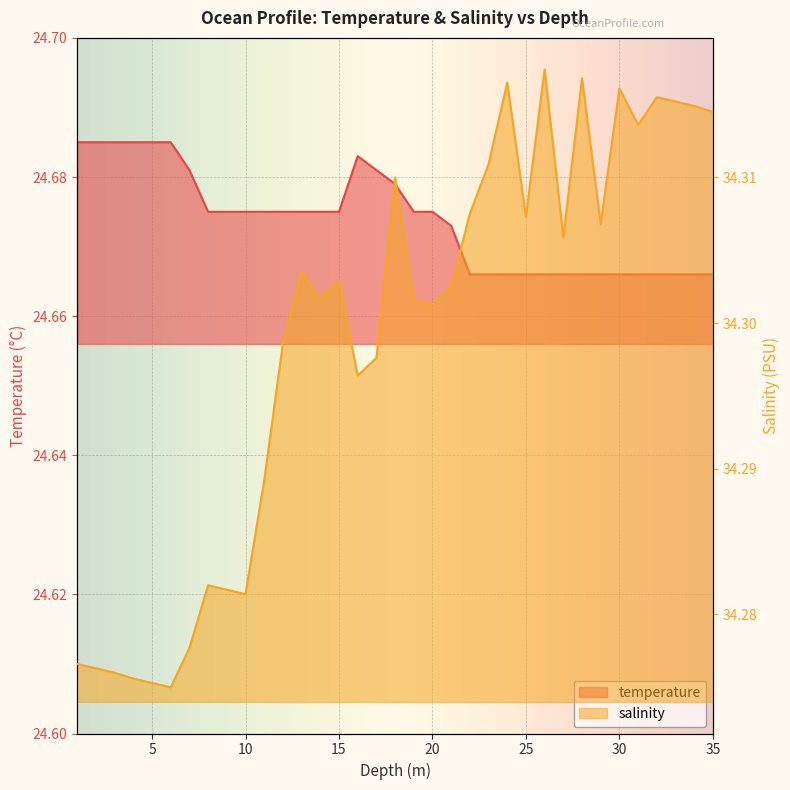

True or false: temperature and salinity intersect in this chart.

False